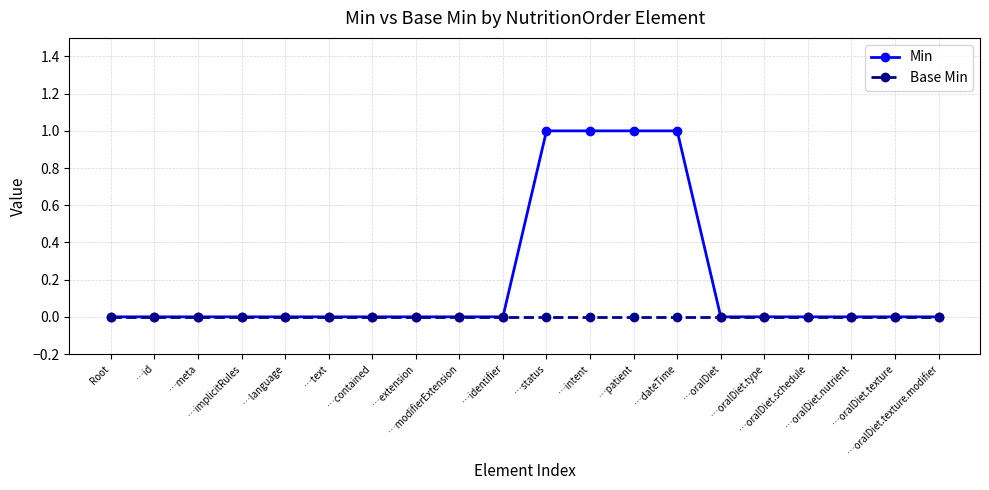

Which series has the largest total across all categories?

Min